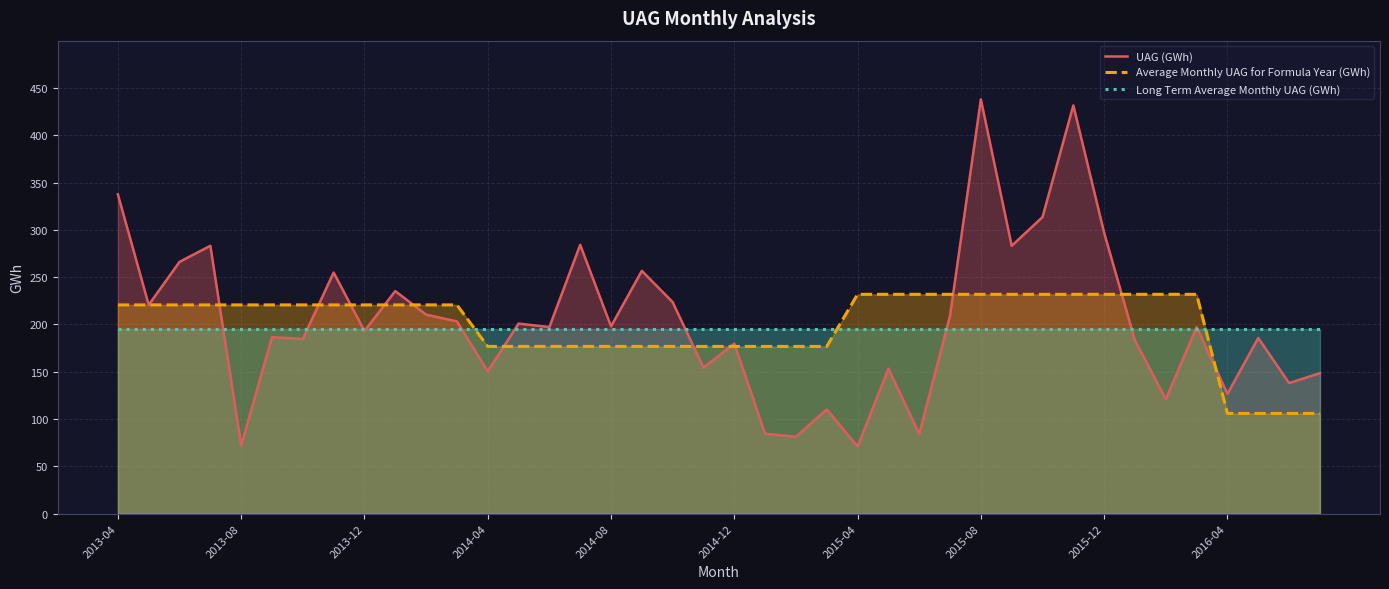

What position from the right is 31?

9